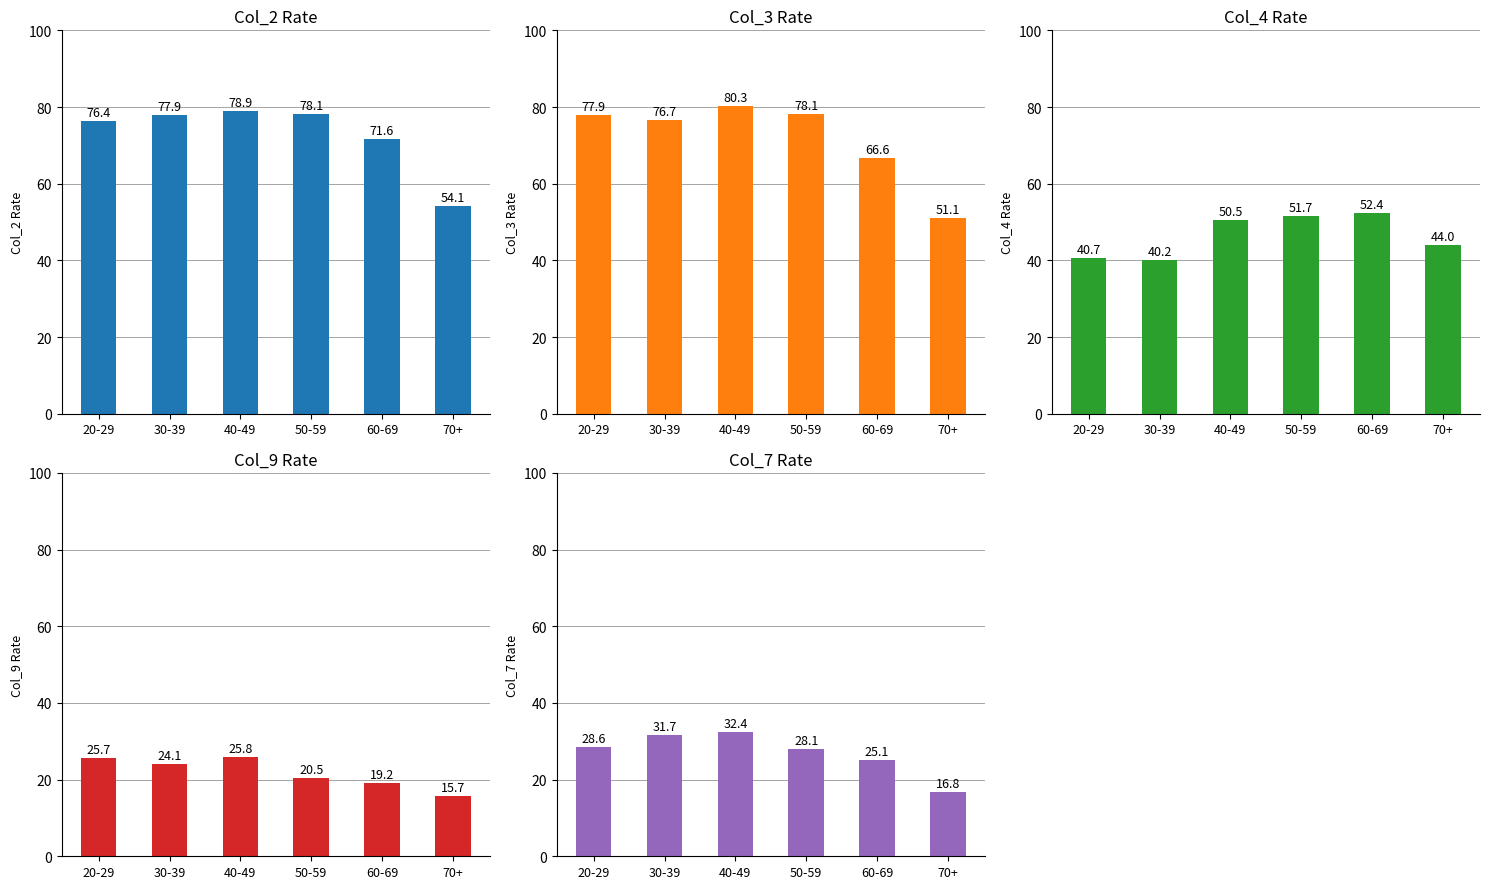

How many data points in col_3 (%) are above 77?

3